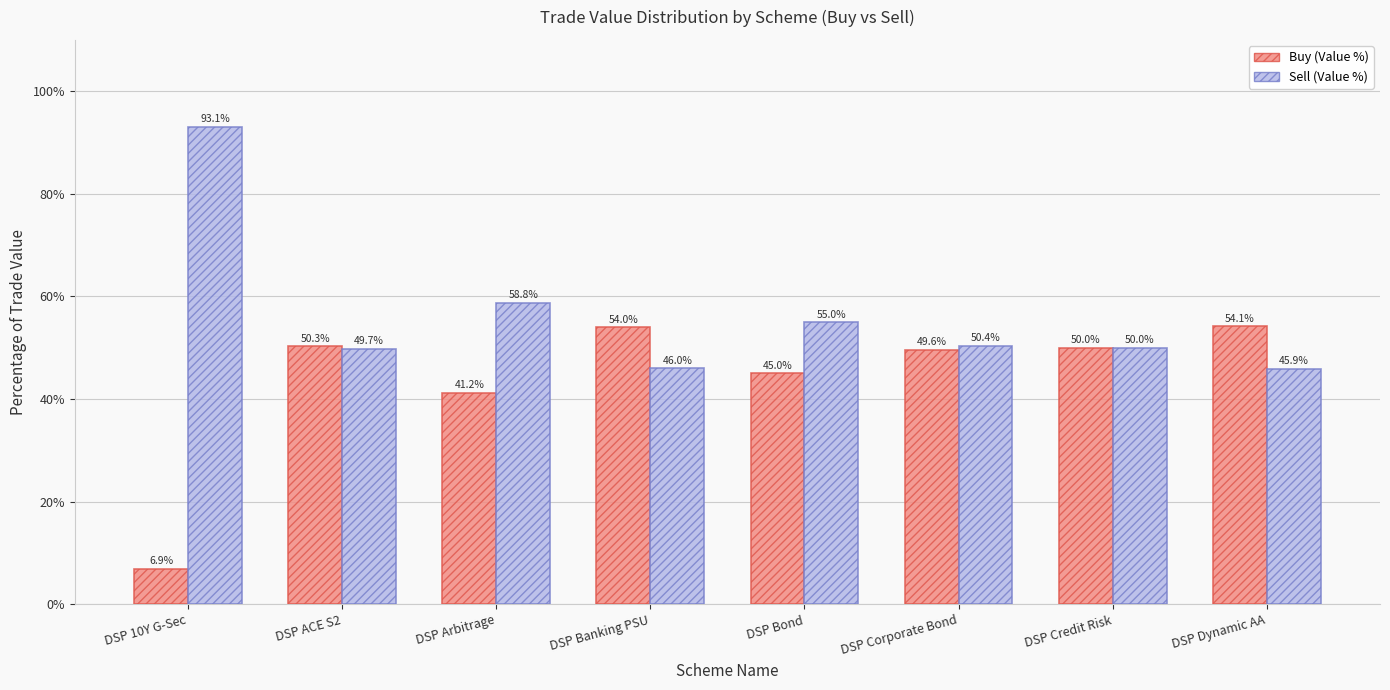

What position from the right is DSP ACE S2?

7